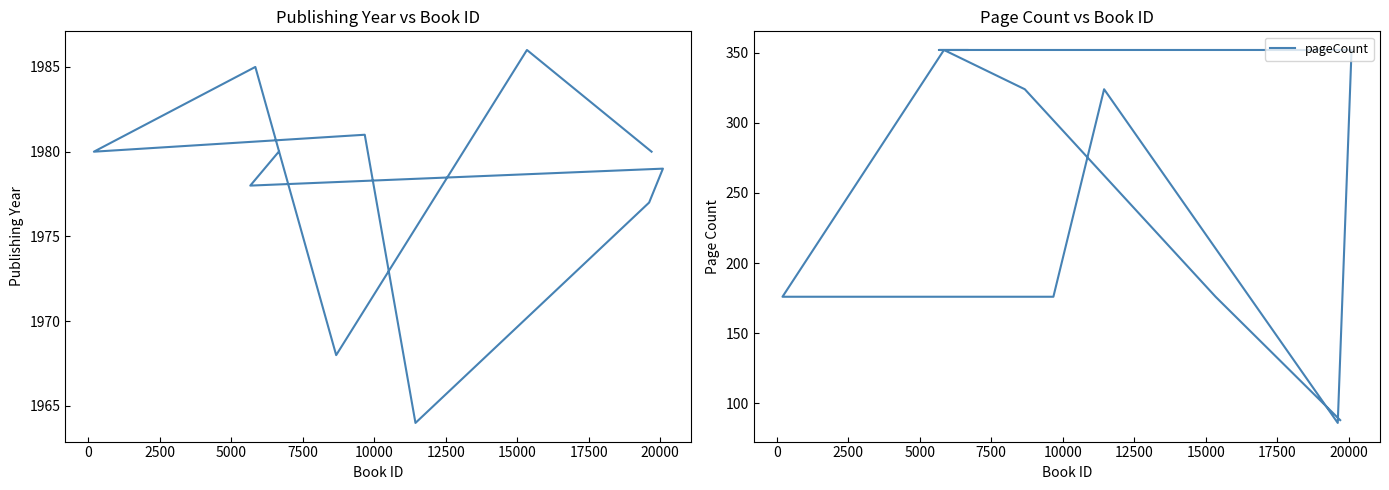

What is the label of the 8th point from the left?

15000